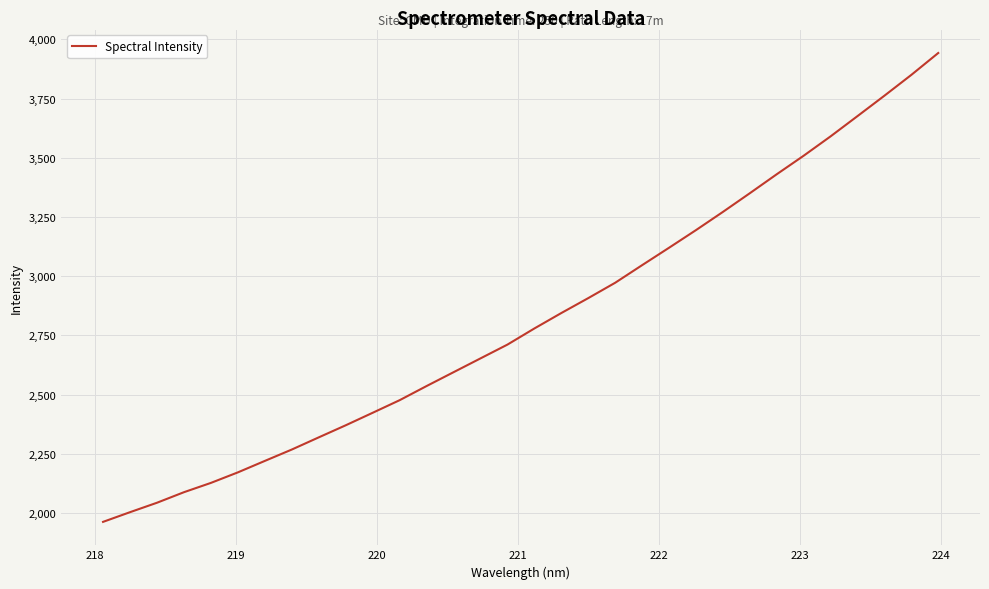

What is the smallest value displayed?

1963.0